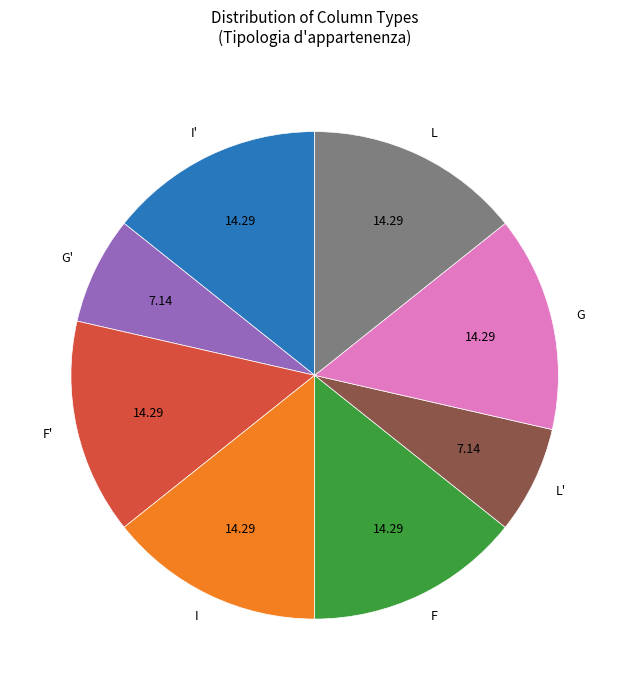

Is it true that I is 7% of the pie?

False